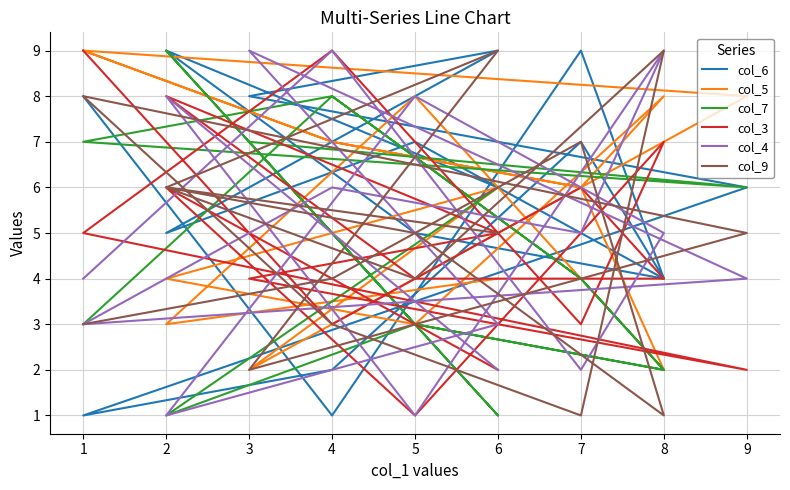

Reading right to left, list all the values displayed in this chart.

col_6: 6	9	5	4	7	2	1	6	8	9	5	7	4	9	1	8
col_5: 4	3	8	2	6	7	9	8	2	6	4	3	8	6	7	9
col_7: 6	1	3	2	4	8	7	6	7	1	9	3	2	4	8	3
col_3: 2	6	1	7	3	9	5	2	4	5	8	4	4	6	3	9
col_4: 2	8	1	9	5	6	3	4	9	3	1	8	5	2	9	4
col_9: 5	6	4	9	1	3	8	5	2	9	6	5	1	7	4	3